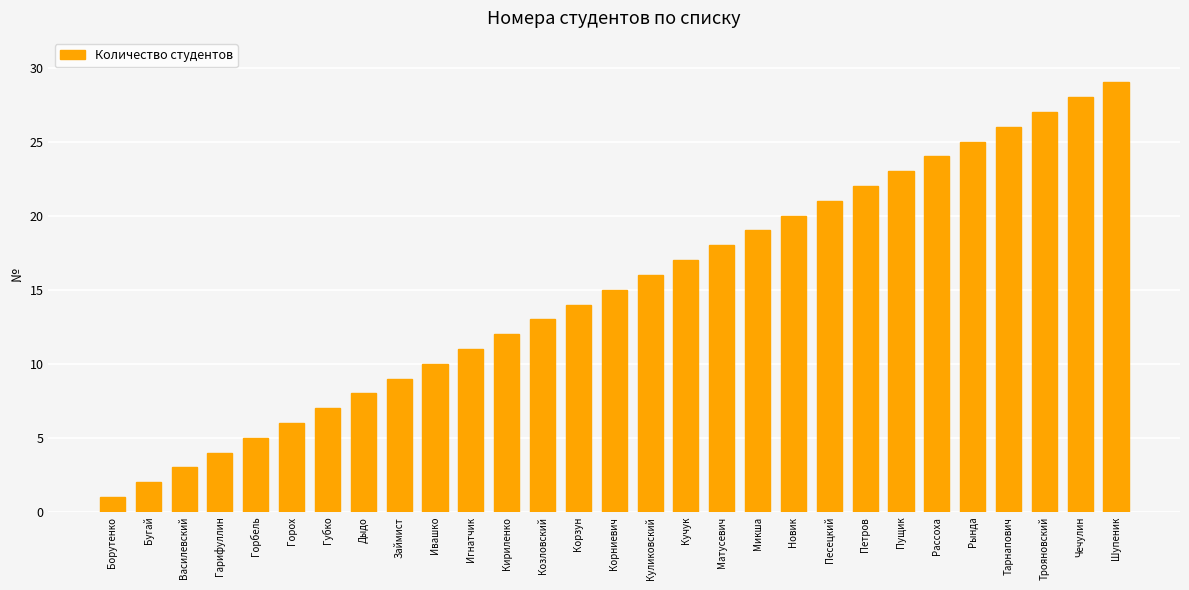

Does the chart contain stacked bars?

No